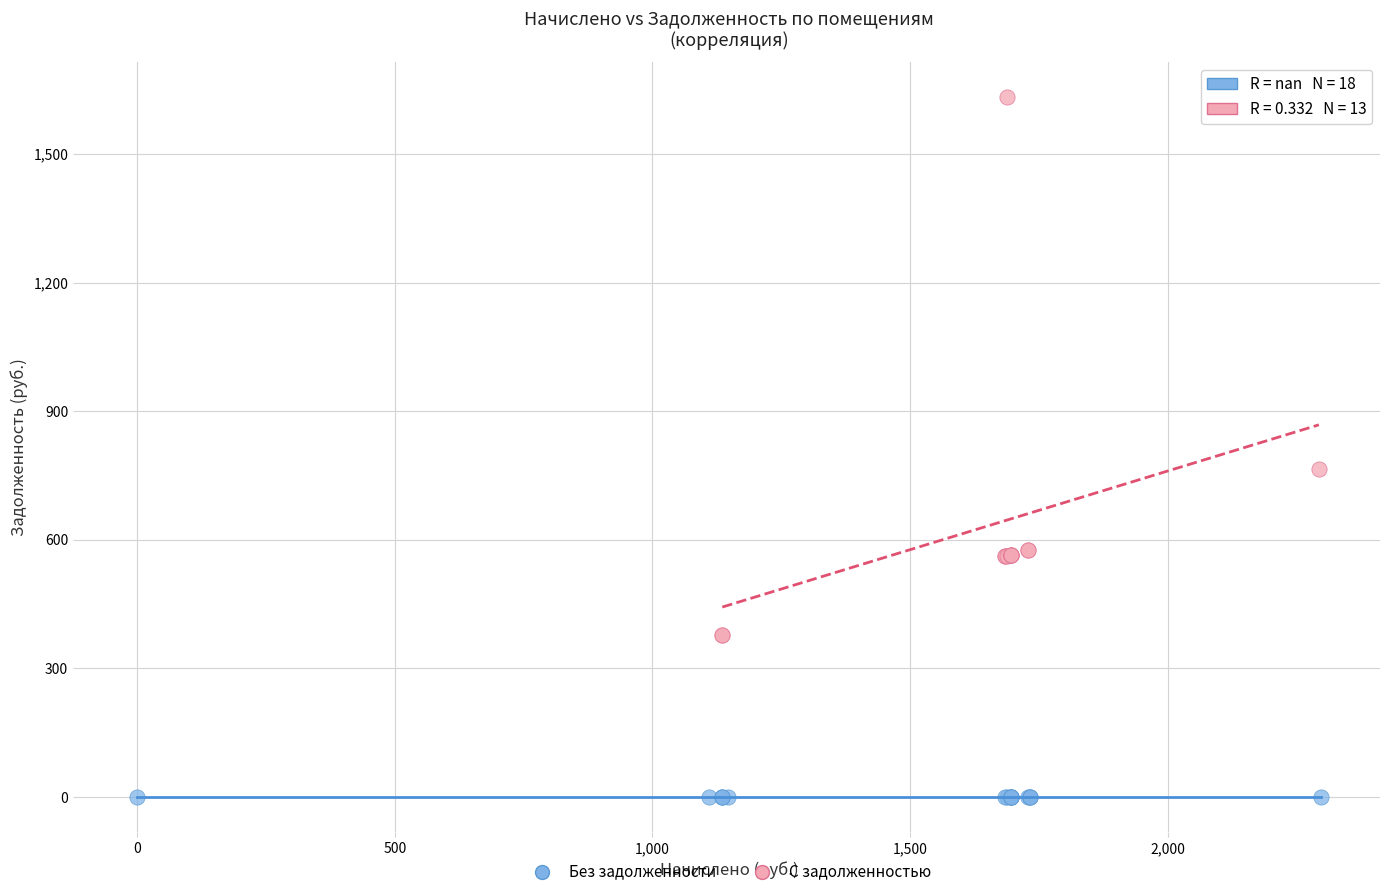

Which series contains the highest Y value?

С задолженностью